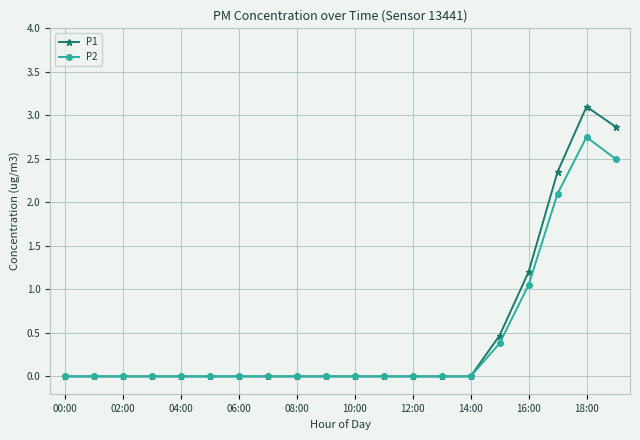

What is the value of the P1 point at the 16th from the left?

0.5